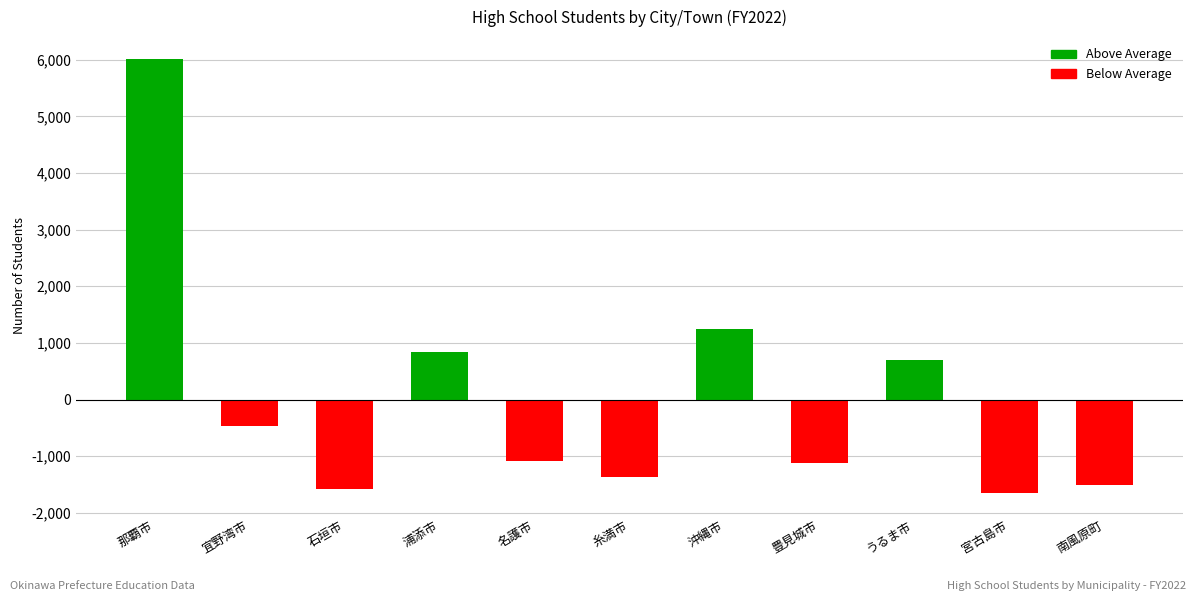

How many data points are above -1092?

5